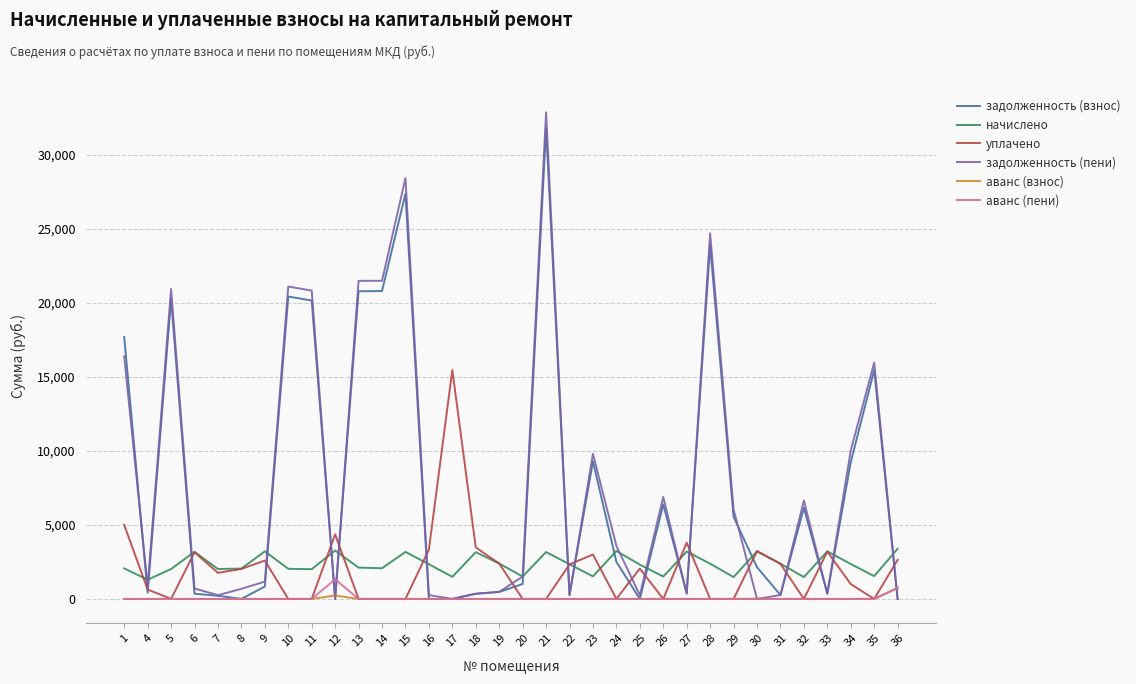

True or false: начислено and аванс (взнос) intersect in this chart.

False